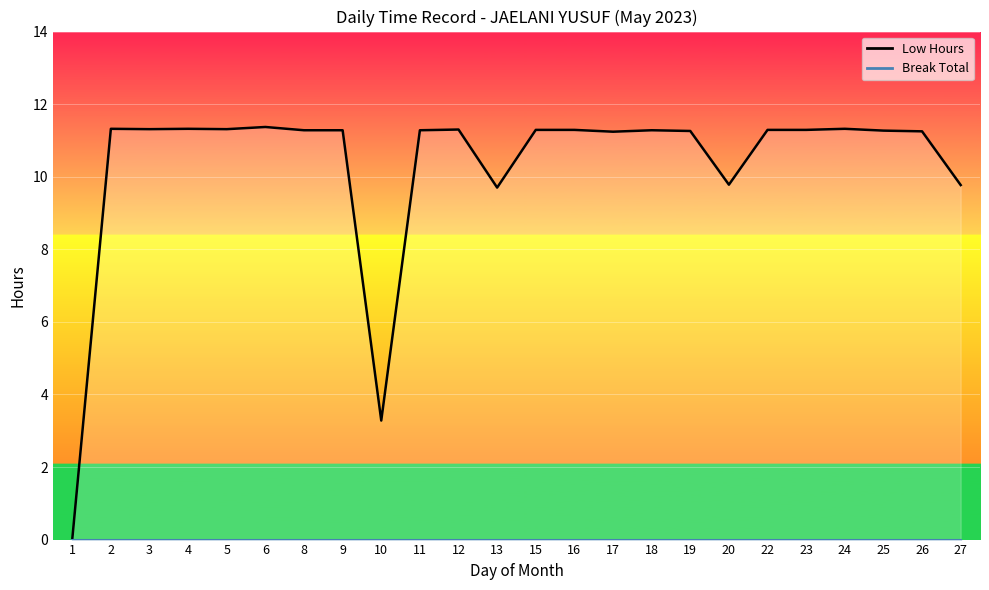

Count the number of data series in this chart.

2